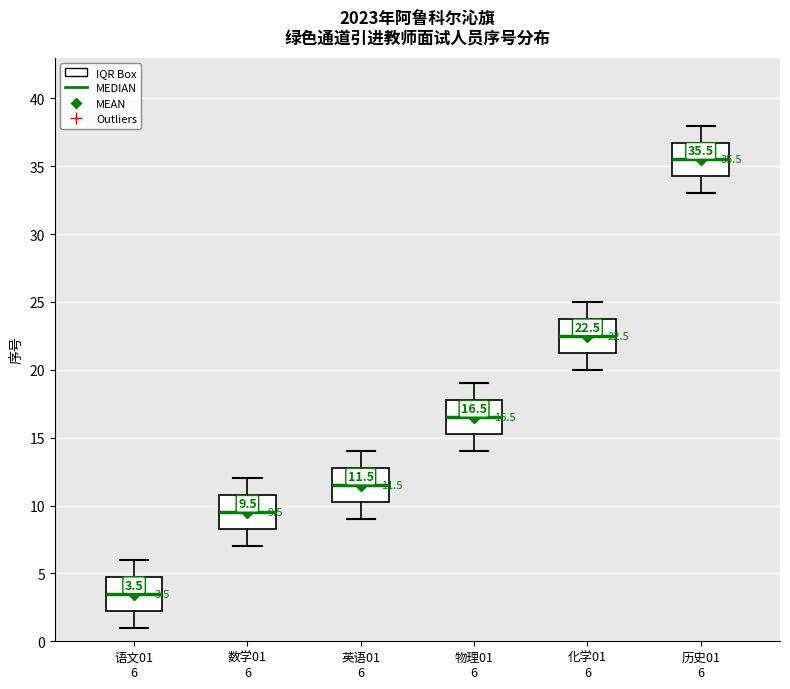

Which box's median line is the highest?

历史01 6